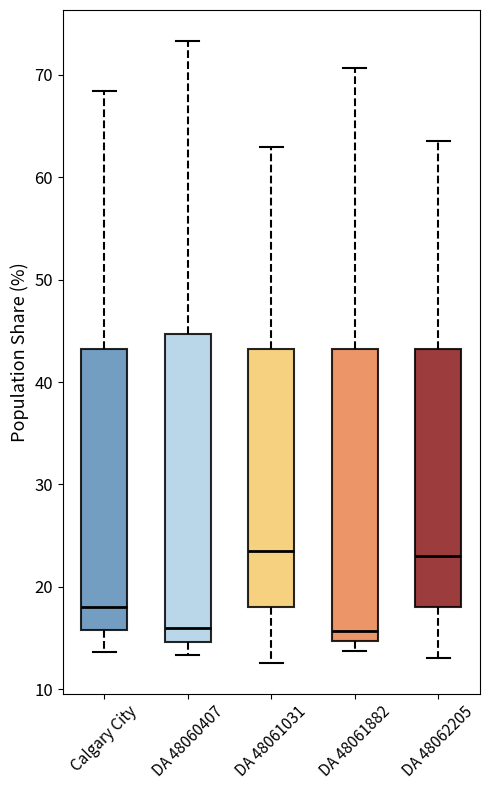

Reading left to right, transcribe this box plot: for each box, give where its median line is, the range the box spans, and where its two whiskers end, as read against the y-axis. The values are not printed on the chart, so give them approximately, as read against the axis.

Calgary City: median 18, box 16 to 43, whiskers 14 to 68
DA 48060407: median 16, box 15 to 45, whiskers 13 to 73
DA 48061031: median 24, box 18 to 43, whiskers 13 to 63
DA 48061882: median 16, box 15 to 43, whiskers 14 to 71
DA 48062205: median 23, box 18 to 43, whiskers 13 to 64